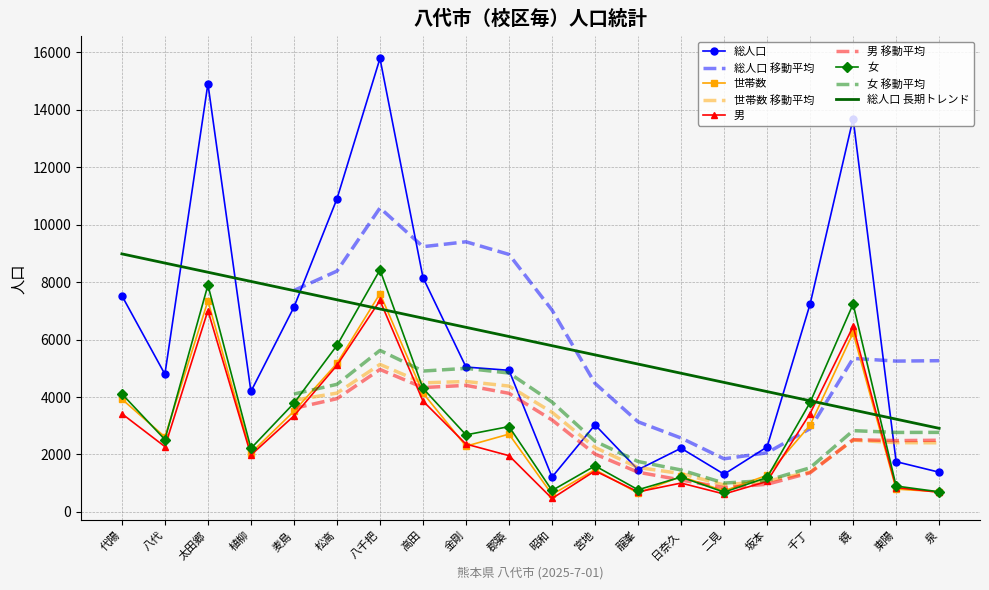

How many values in the 世帯数 series exceed 2611?

9